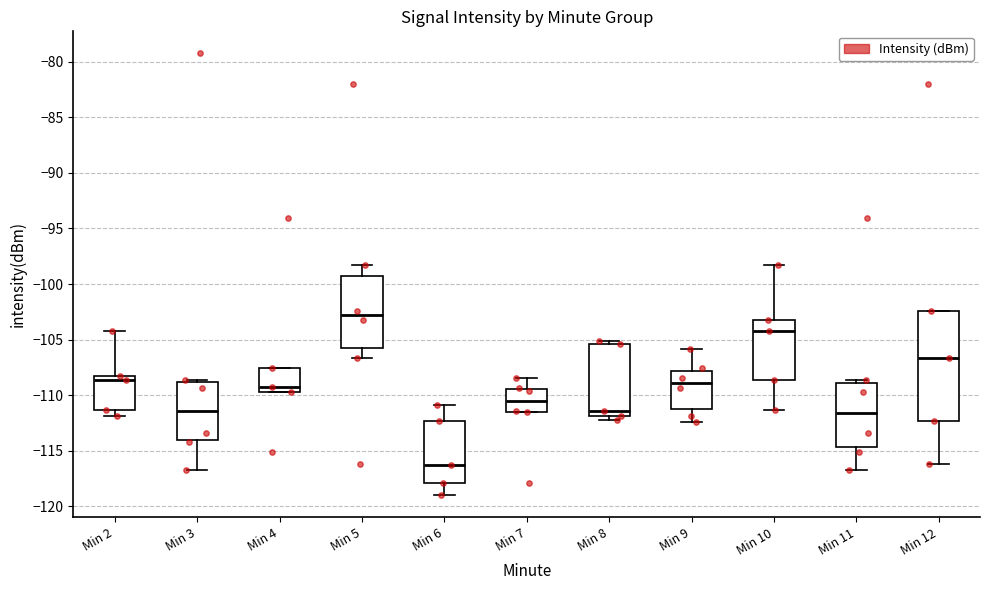

Reading left to right, transcribe this box plot: for each box, give where its median line is, the range the box spans, and where its two whiskers end, as read against the y-axis. The values are not printed on the chart, so give them approximately, as read against the axis.

Min 2: median -108.5 (just below the box's upper edge), box -111.5 to -108.5, whiskers -112.0 to -104.0
Min 3: median -111.5, box -114.0 to -109.0, whiskers -116.5 to -108.5
Min 4: median -109.0, box -109.5 to -107.5, whiskers -109.5 to -107.5
Min 5: median -103.0, box -106.0 to -99.5, whiskers -106.5 to -98.5
Min 6: median -116.5, box -118.0 to -112.5, whiskers -119.0 to -111.0
Min 7: median -110.5, box -111.5 to -109.5, whiskers -111.5 to -108.5
Min 8: median -111.5, box -112.0 to -105.5, whiskers -112.0 (just below the box's lower edge) to -105.0
Min 9: median -109.0, box -111.0 to -108.0, whiskers -112.5 to -106.0
Min 10: median -104.0, box -108.5 to -103.0, whiskers -111.5 to -98.5
Min 11: median -111.5, box -114.5 to -109.0, whiskers -116.5 to -108.5
Min 12: median -106.5, box -112.5 to -102.5, whiskers -116.0 to -102.5